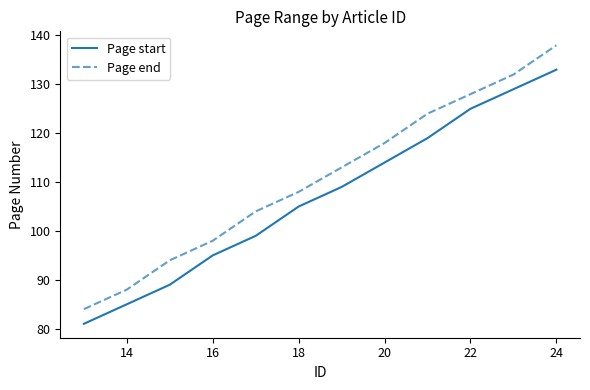

True or false: Page end and Page start cross at least once.

False